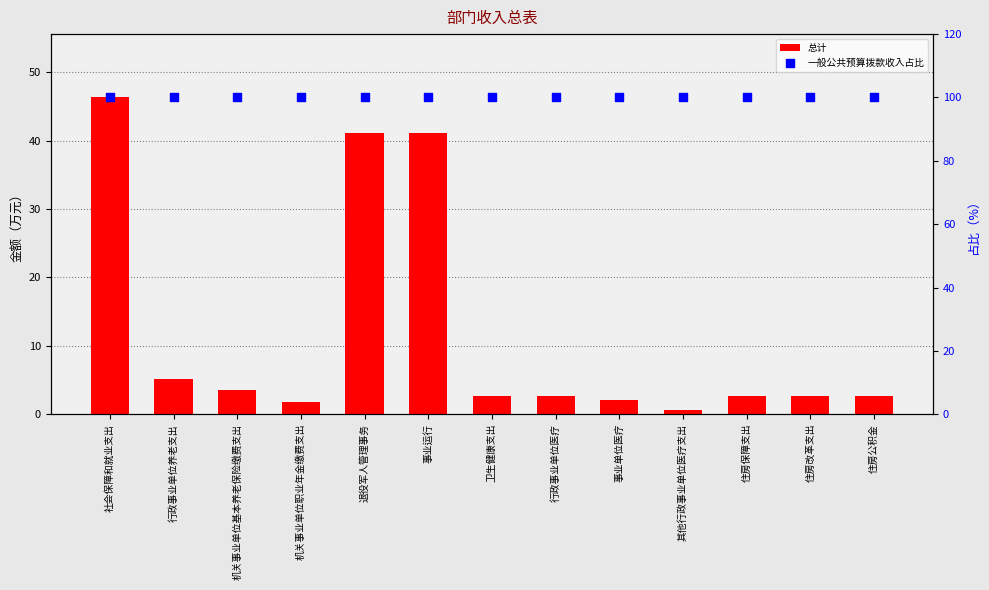

At how many categories does at least one series exceed 40?

13